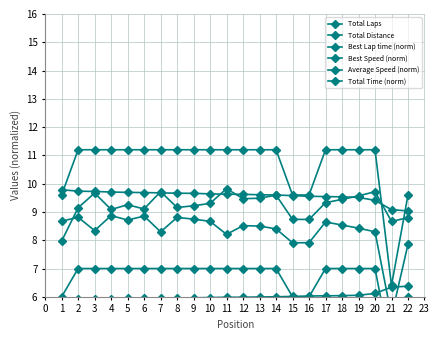

What is the difference between the highest and lowest values at 4?

5.3